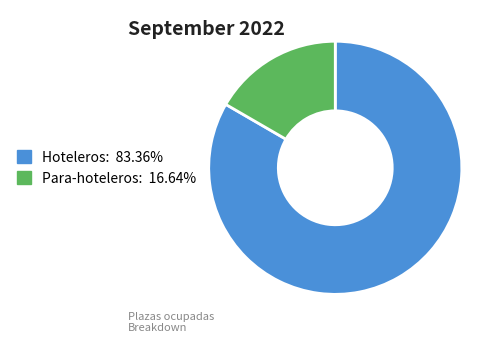

Is there a majority slice in this chart?

Yes